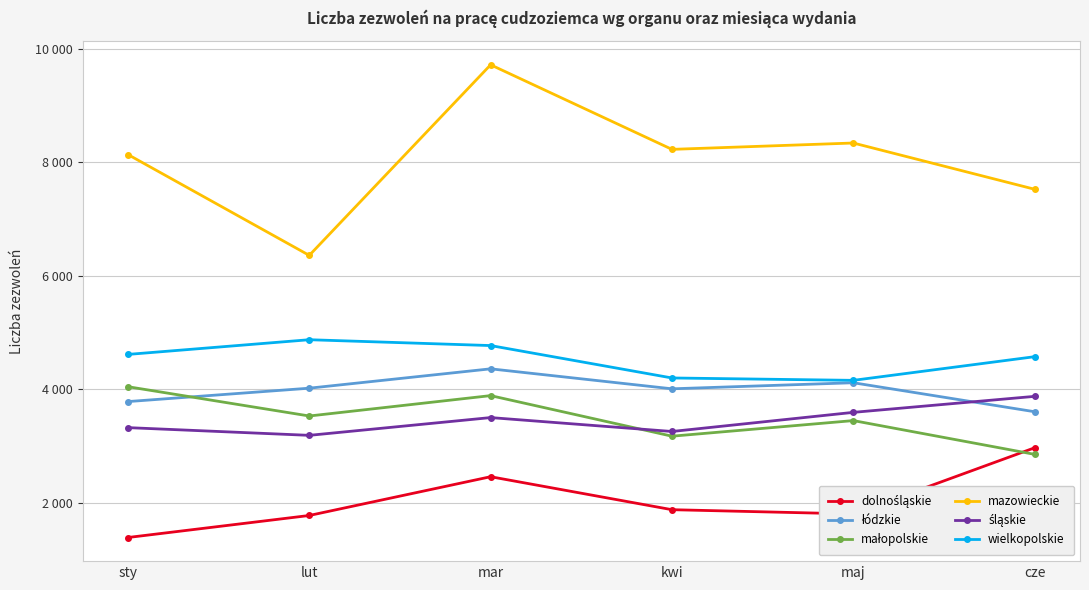

Is the value of małopolskie at mar greater than the value of dolnośląskie at lut?

Yes